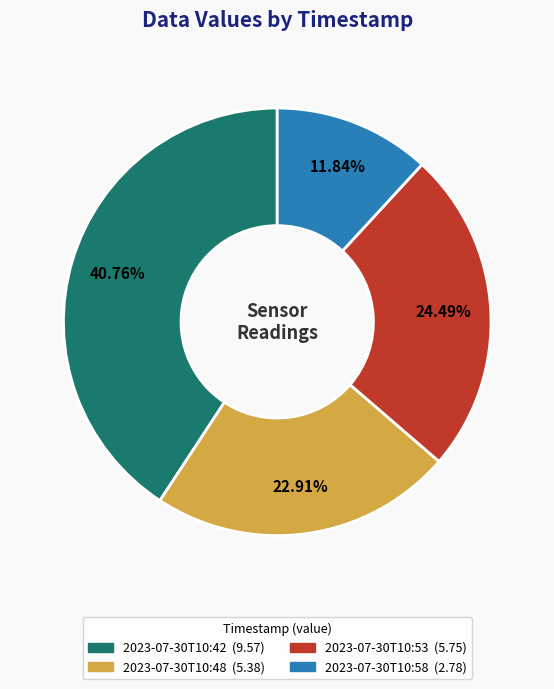

The 2023-07-30T10:42 slice represents 41% of the pie. True or false?

True